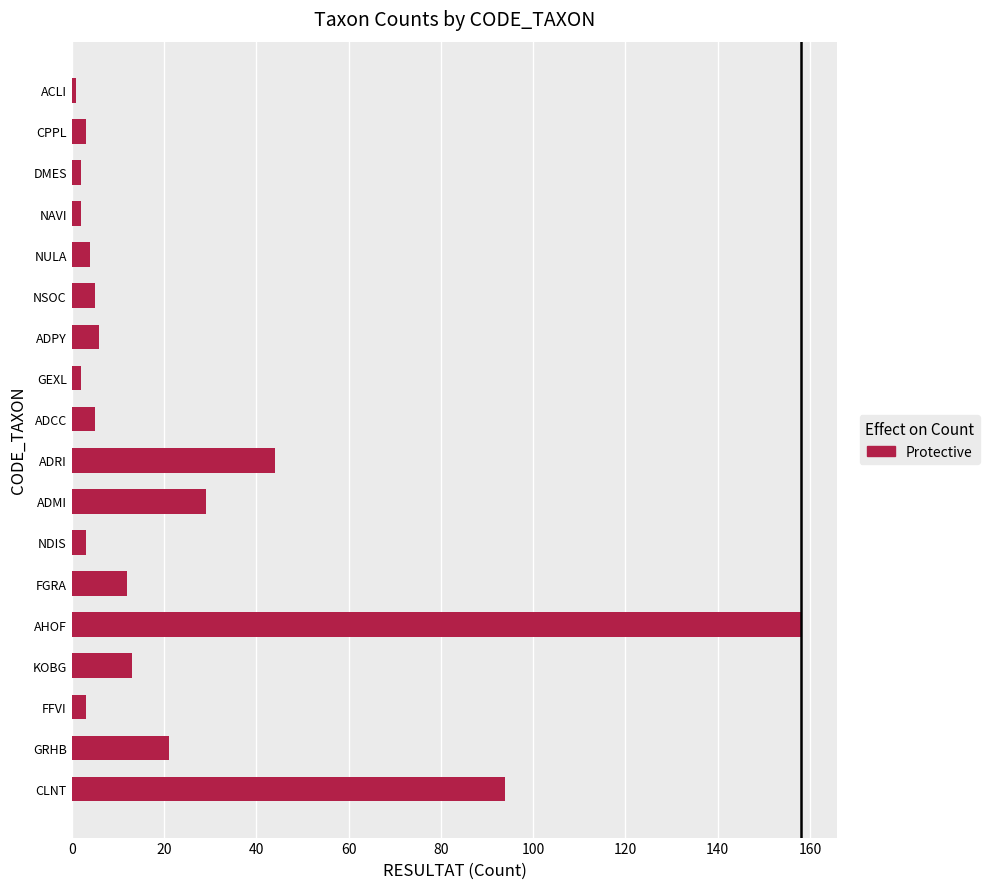

Reading bottom to top, what are all the values shown in this chart?

94	21	3	13	158	12	3	29	44	5	2	6	5	4	2	2	3	1